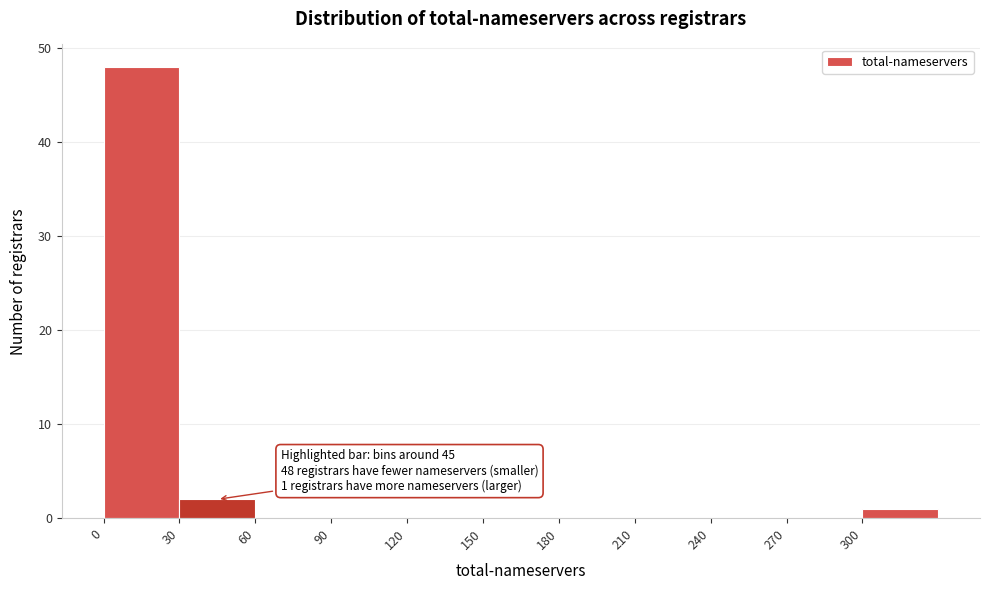

Which range on the x-axis has the tallest bar?

0 to 30